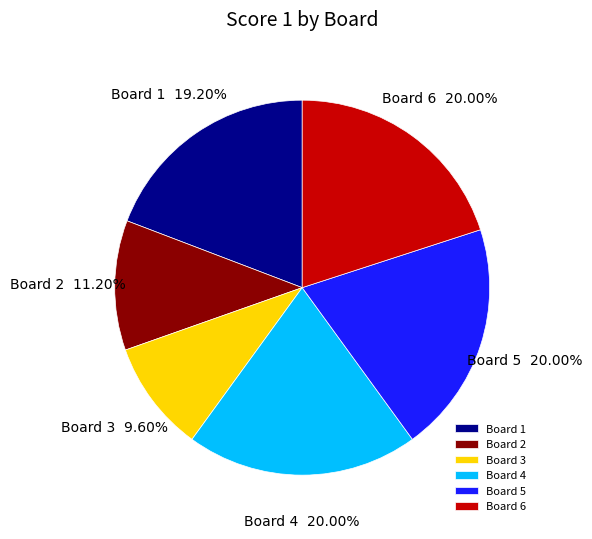

Which has a higher value, Board 2 or Board 1?

Board 1